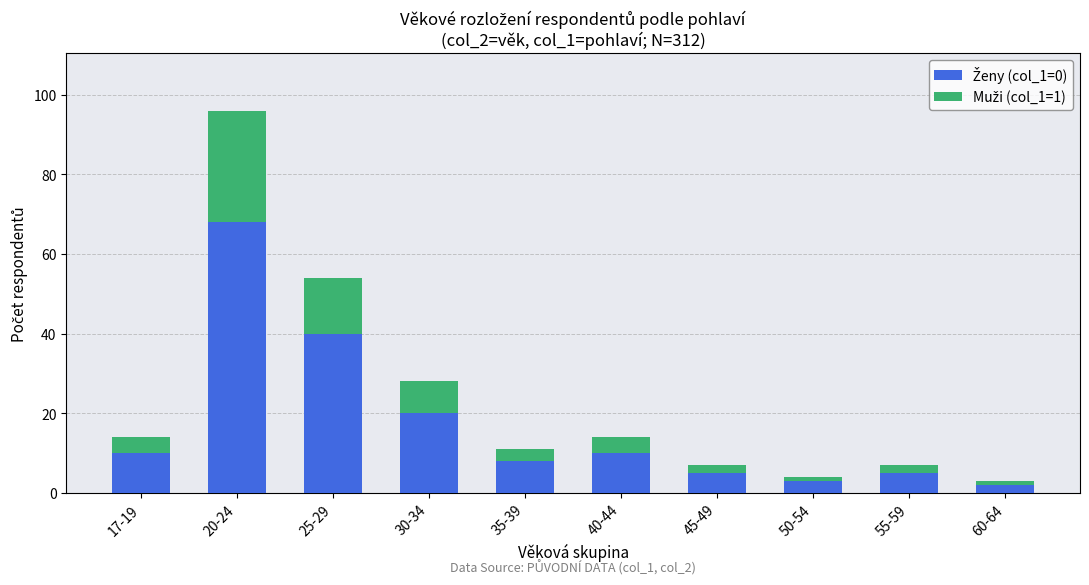

At which category is the sum across all series the highest?

20-24